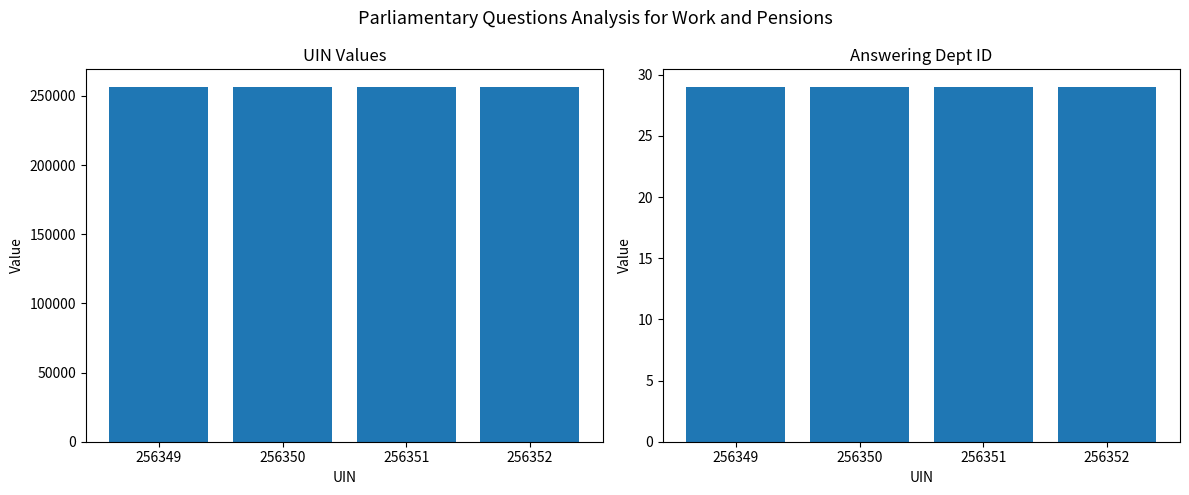

Is it true that answering dept id equals 48 at 256350?

False